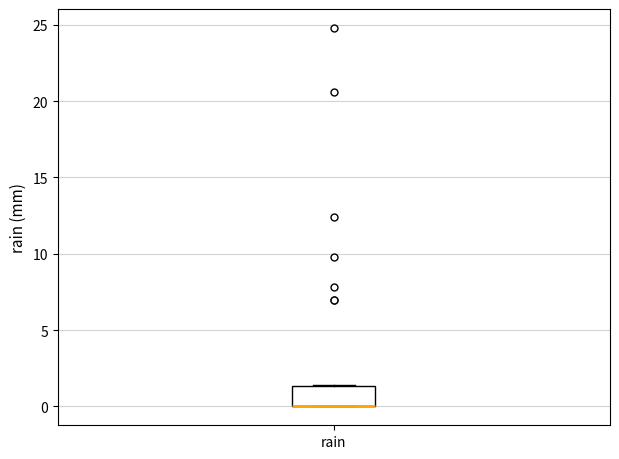

Transcribe this box plot: give where the median line is, the range the box spans, and where the two whiskers end, as read against the y-axis. The values are not printed on the chart, so give them approximately, as read against the axis.

median 0.0 (drawn on the box's lower edge), box 0.0 to 1.5, whiskers 0.0 to 1.5